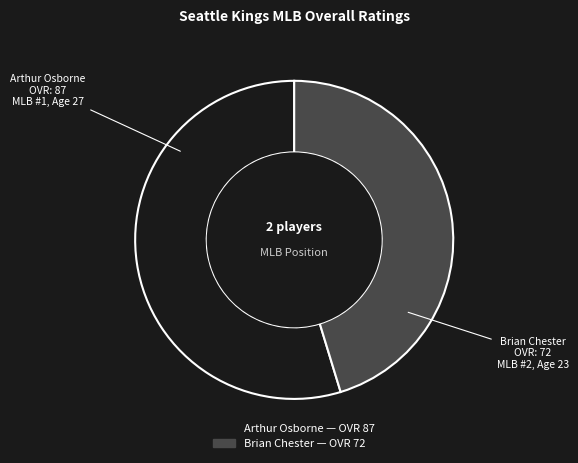

Is there a majority slice in this chart?

Yes